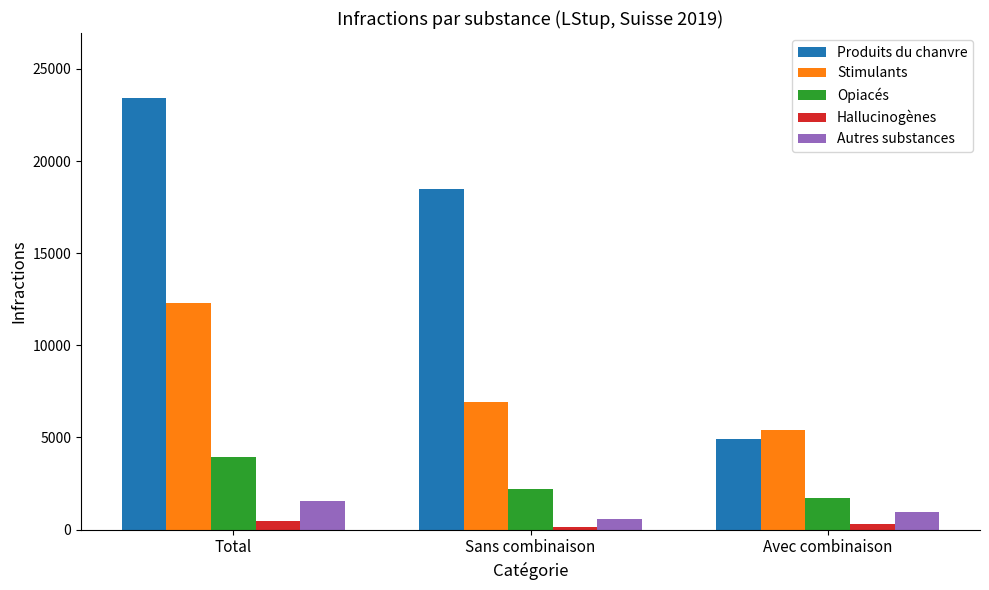

Reading right to left, list all the values displayed in this chart.

Produits du chanvre: Avec combinaison=4934	Sans combinaison=18499	Total=23433
Stimulants: Avec combinaison=5410	Sans combinaison=6914	Total=12324
Opiacés: Avec combinaison=1709	Sans combinaison=2208	Total=3917
Hallucinogènes: Avec combinaison=322	Sans combinaison=140	Total=462
Autres substances: Avec combinaison=966	Sans combinaison=581	Total=1547